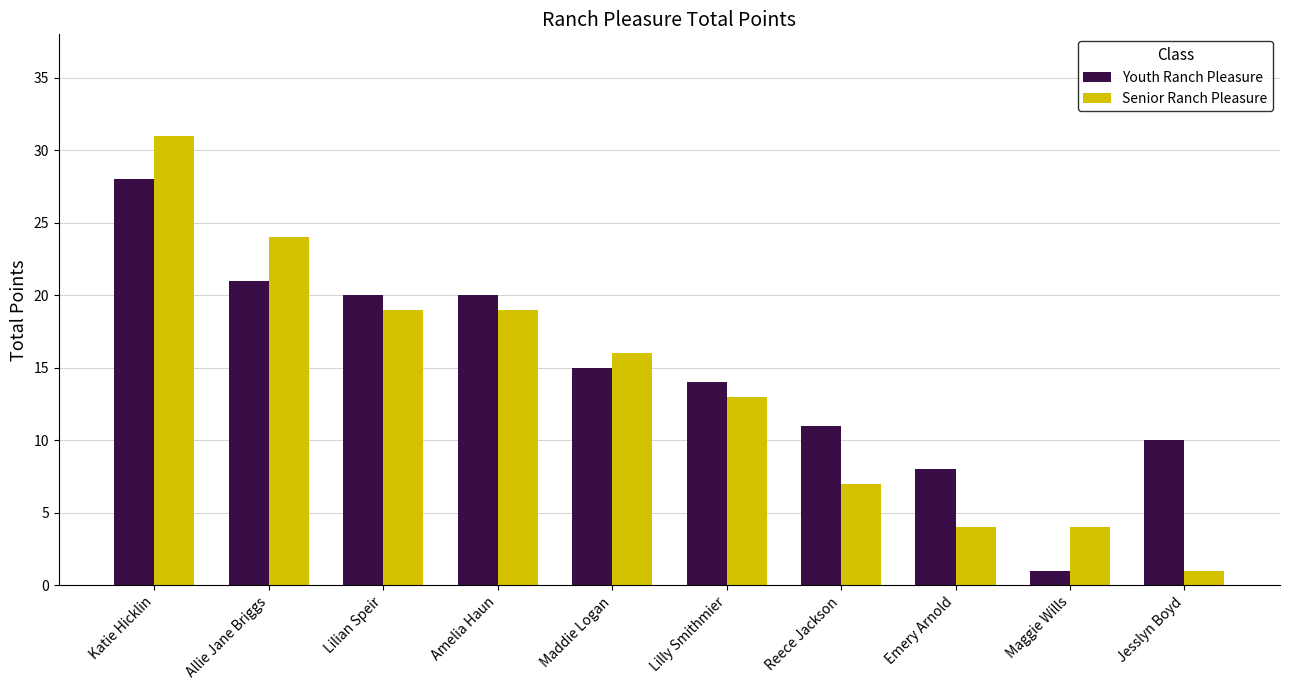

List the series in order of their peak value, lowest first.

Youth Ranch Pleasure, Senior Ranch Pleasure